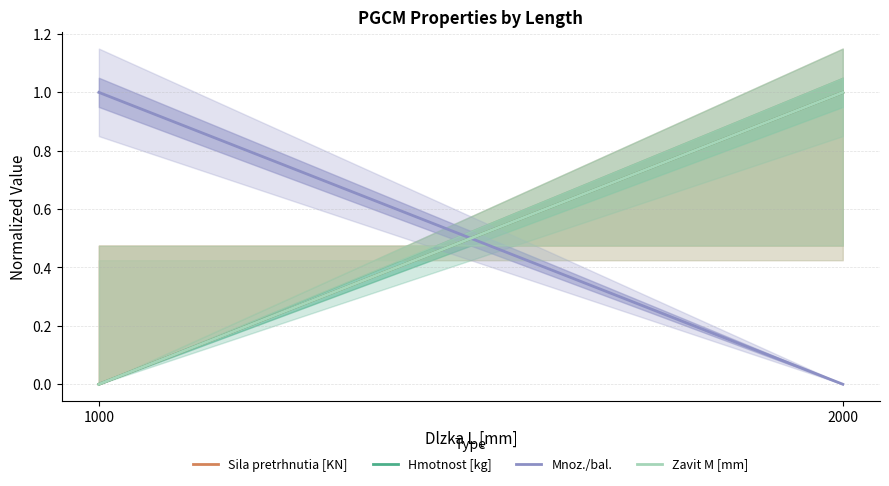

Which category has the highest value across all series?

2000